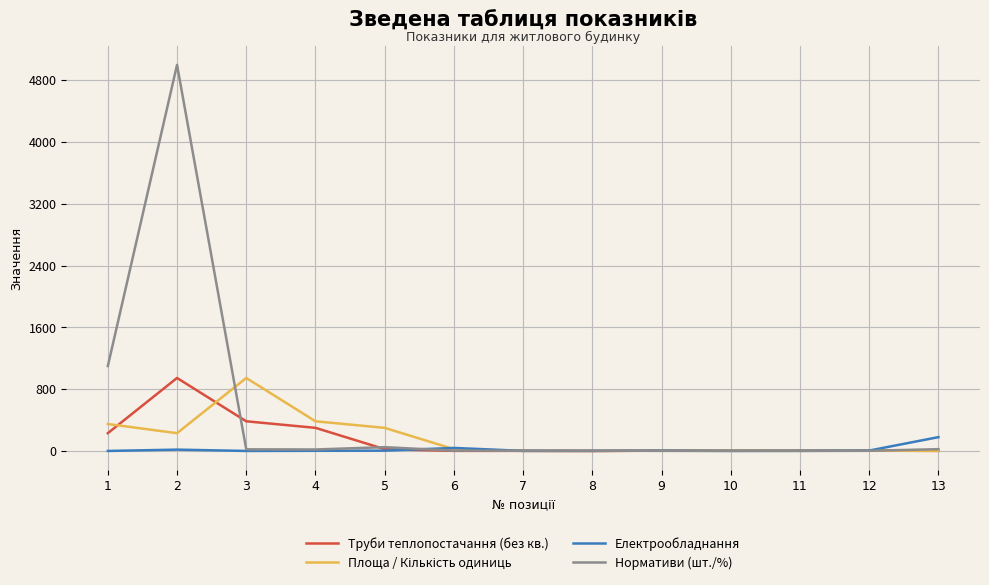

Which series has the largest range (max minus min)?

Нормативи (шт./%)